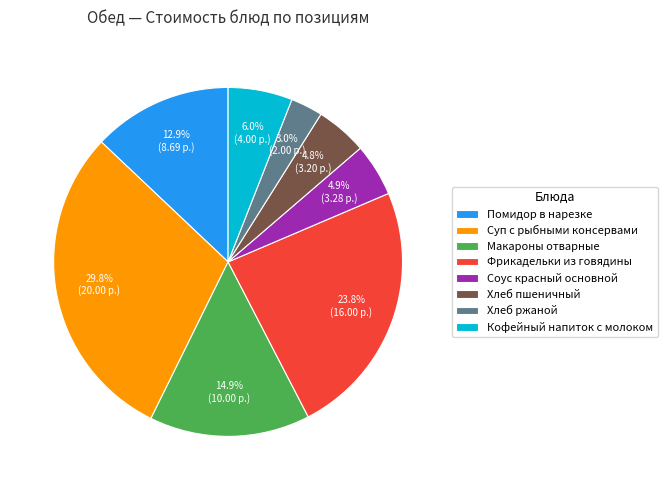

Do Суп с рыбными консервами and Хлеб пшеничный together represent more than half of the pie?

No